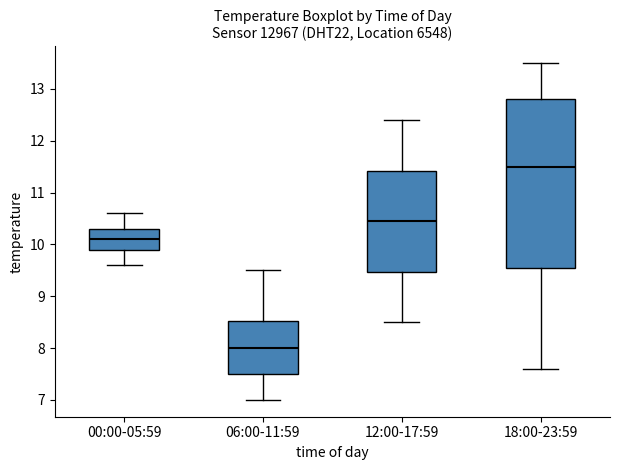

Reading left to right, read every box against the y-axis: the position of its median line, the range the box covers, and the ends of its whiskers. The values are not printed on the chart, so give them approximately, as read against the axis.

00:00-05:59: median 10.1, box 9.9 to 10.3, whiskers 9.6 to 10.6
06:00-11:59: median 8.0, box 7.5 to 8.5, whiskers 7.0 to 9.5
12:00-17:59: median 10.5, box 9.5 to 11.4, whiskers 8.5 to 12.4
18:00-23:59: median 11.5, box 9.6 to 12.8, whiskers 7.6 to 13.5